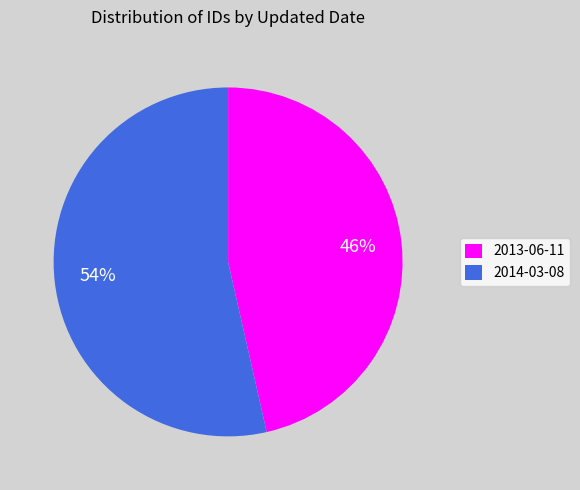

What is the largest slice in the pie chart?

2014-03-08